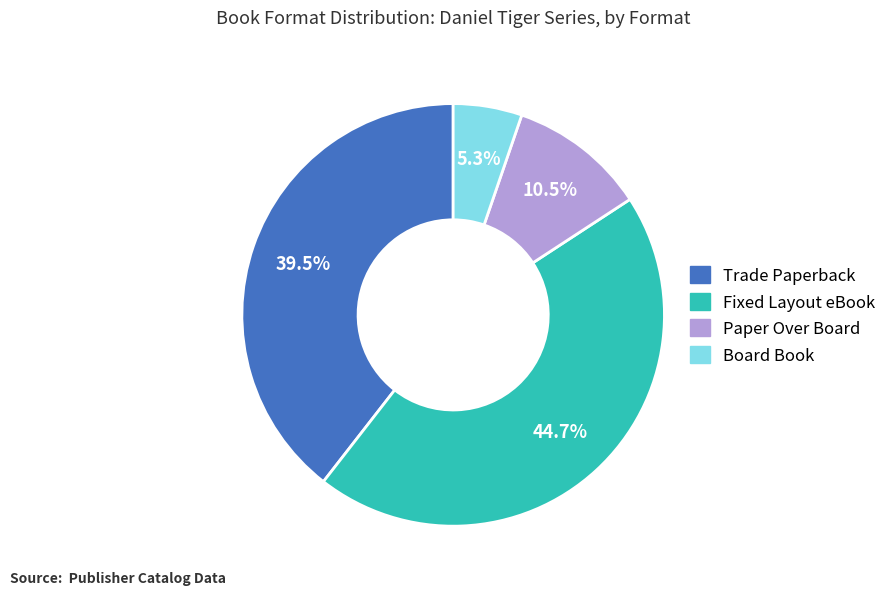

Does Board Book account for over 50% of the chart?

No